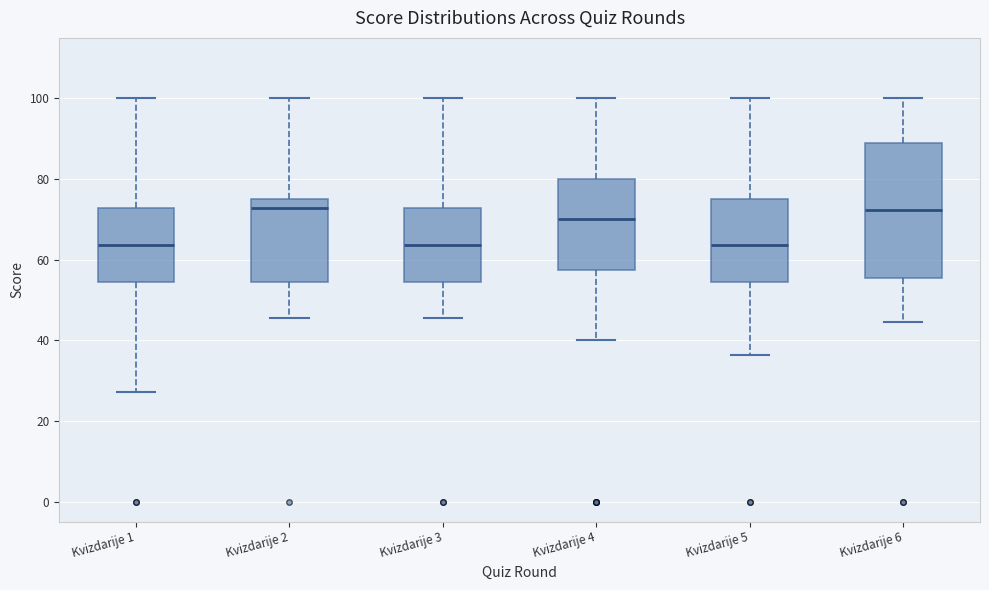

Reading left to right, read every box against the y-axis: the position of its median line, the range the box covers, and the ends of its whiskers. The values are not printed on the chart, so give them approximately, as read against the axis.

Kvizdarije 1: median 64, box 54 to 72, whiskers 28 to 100
Kvizdarije 2: median 72, box 54 to 76, whiskers 46 to 100
Kvizdarije 3: median 64, box 54 to 72, whiskers 46 to 100
Kvizdarije 4: median 70, box 58 to 80, whiskers 40 to 100
Kvizdarije 5: median 64, box 54 to 76, whiskers 36 to 100
Kvizdarije 6: median 72, box 56 to 88, whiskers 44 to 100